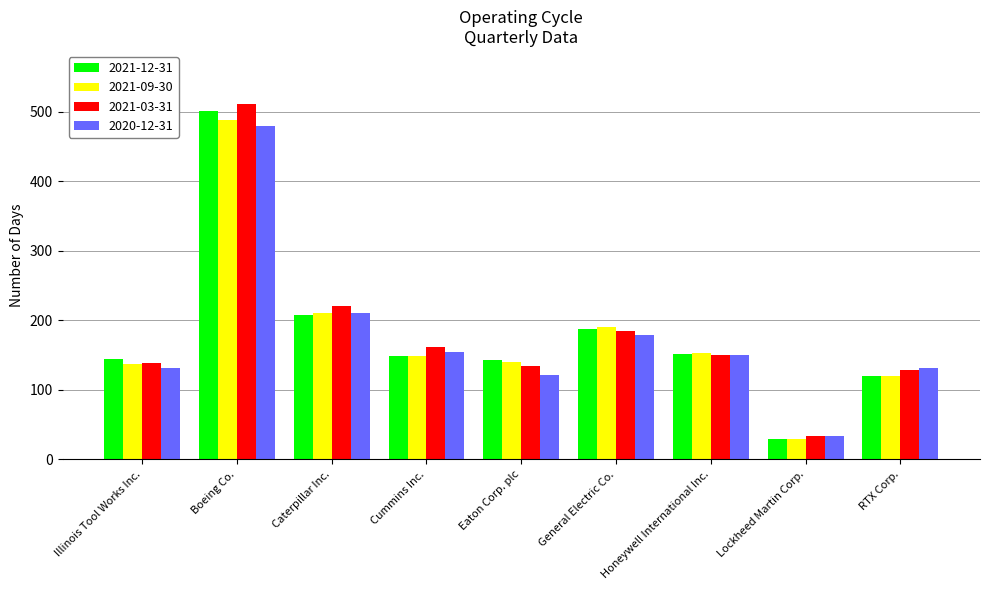

What is the sum of all 2020-12-31 values?

1591